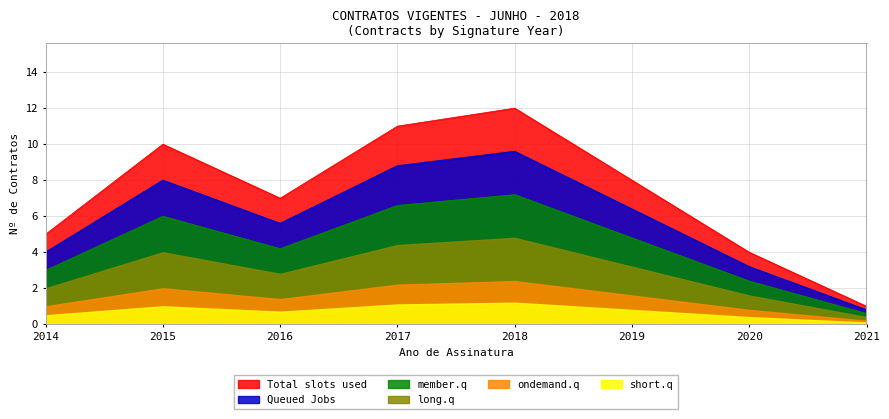

At 2016, list the series in order from smallest to largest.

short.q, ondemand.q, long.q, member.q, Queued Jobs, Total slots used